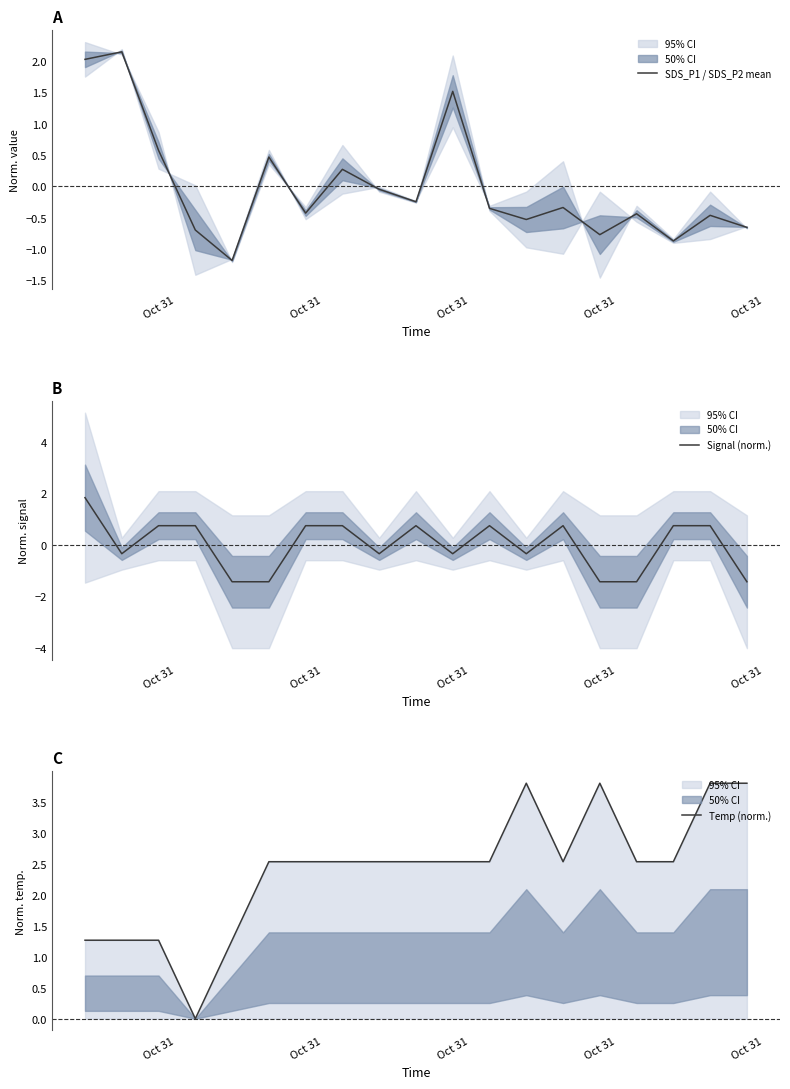

Is it true that Signal (norm.) equals -2.4 at 15?

False